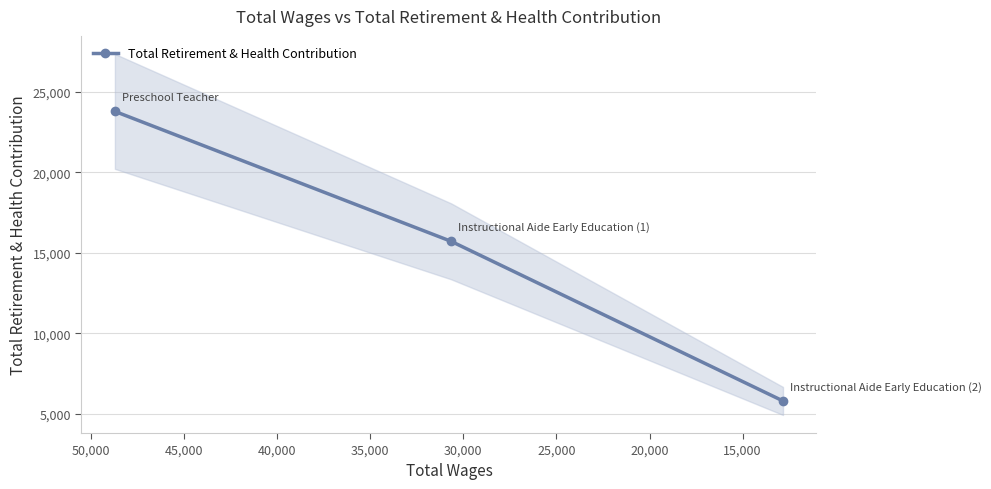

What is the maximum value shown in the chart?

23771